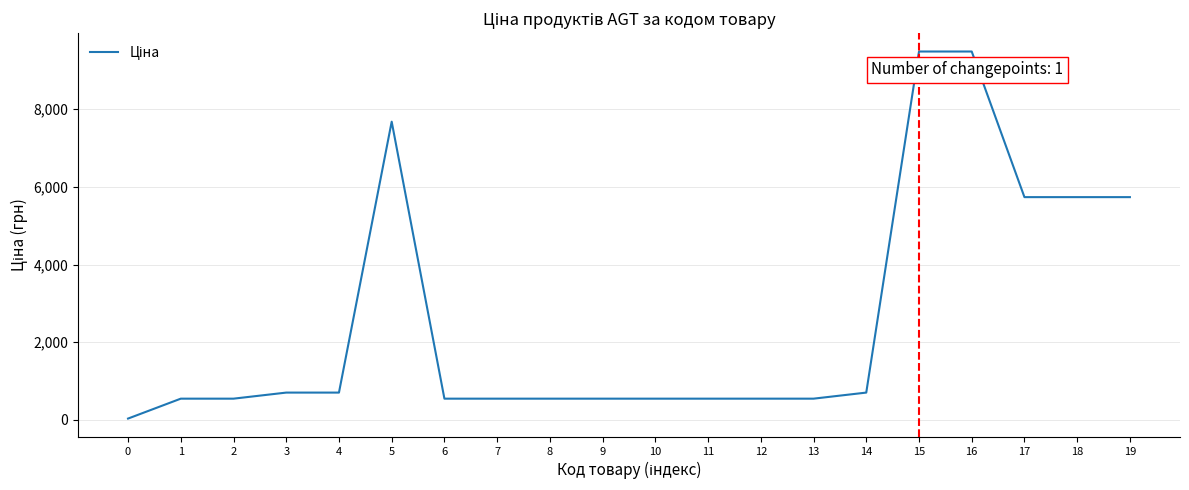

True or false: there are more than 0 points higher than both neighbors.

True